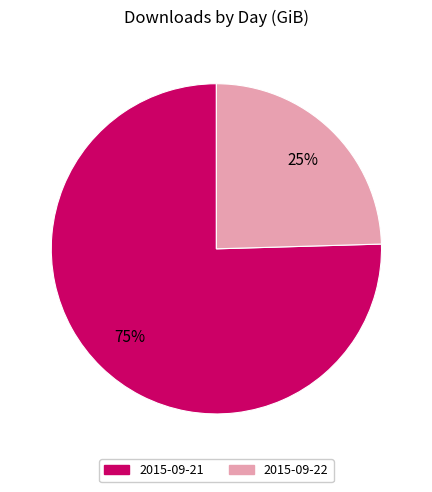

Do 2015-09-21 and 2015-09-22 together represent more than half of the pie?

Yes